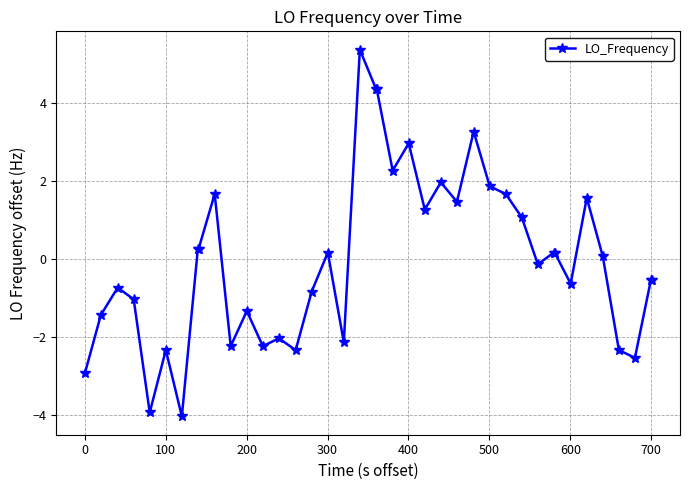

Reading left to right, transcribe all the data shown in this chart.

-2.9	-1.4	-0.7	-1.0	-3.9	-2.3	-4.0	0.3	0.3	1.7	-2.2	-1.3	-2.2	-2.0	-2.3	-0.8	0.2	-2.1	5.4	4.4	4.4	2.3	3.0	1.3	2.0	1.5	3.3	1.9	1.7	1.1	-0.1	0.2	0.2	-0.6	1.6	0.1	-2.3	-2.5	-0.5	-0.5